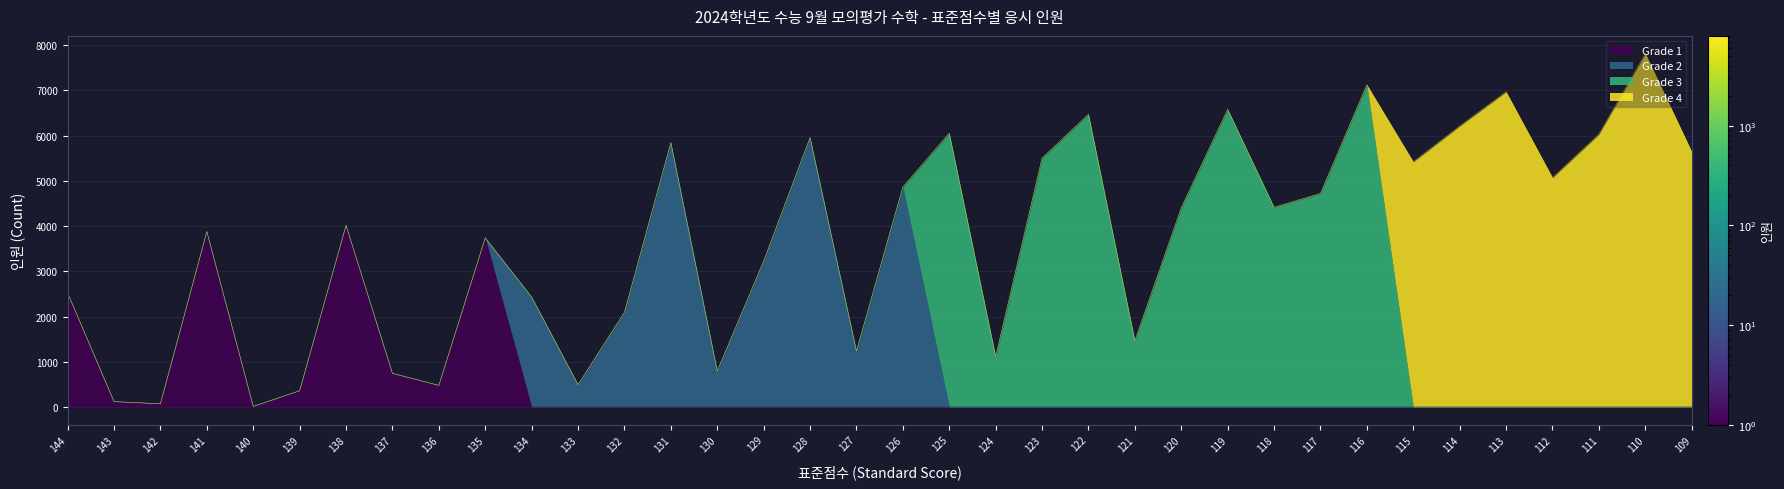

At which category does the chart reach its minimum across all series?

134